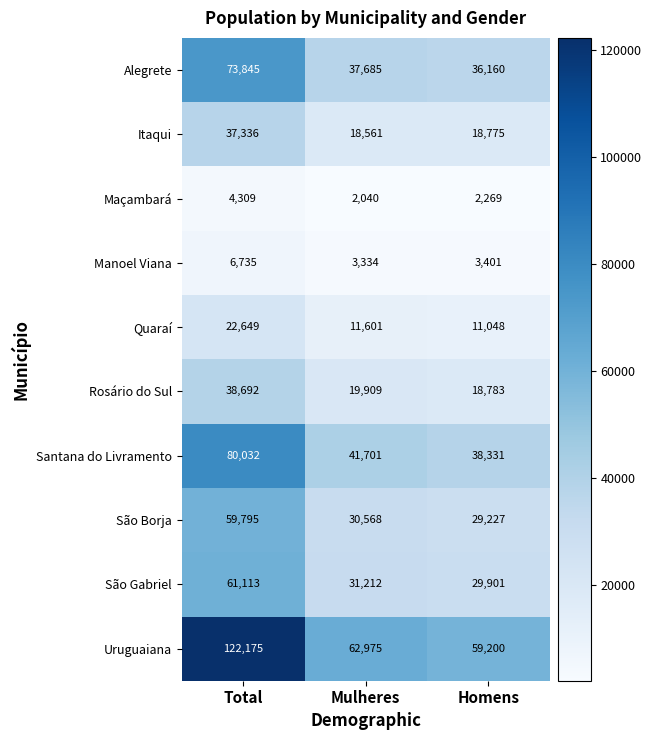

What is the maximum value shown in the chart?

122175